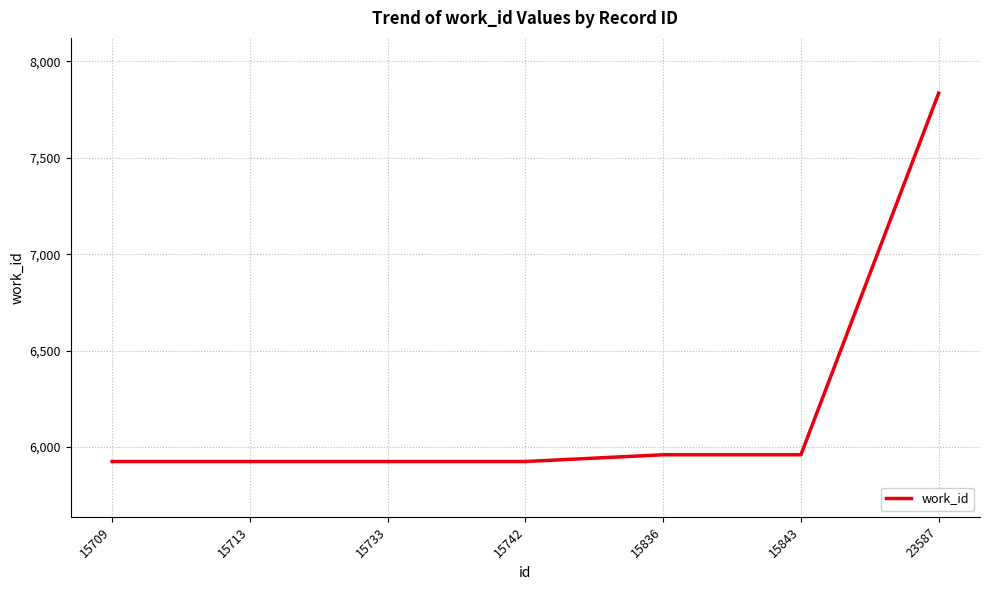

Is it true that the value at 15742 is 5925?

True